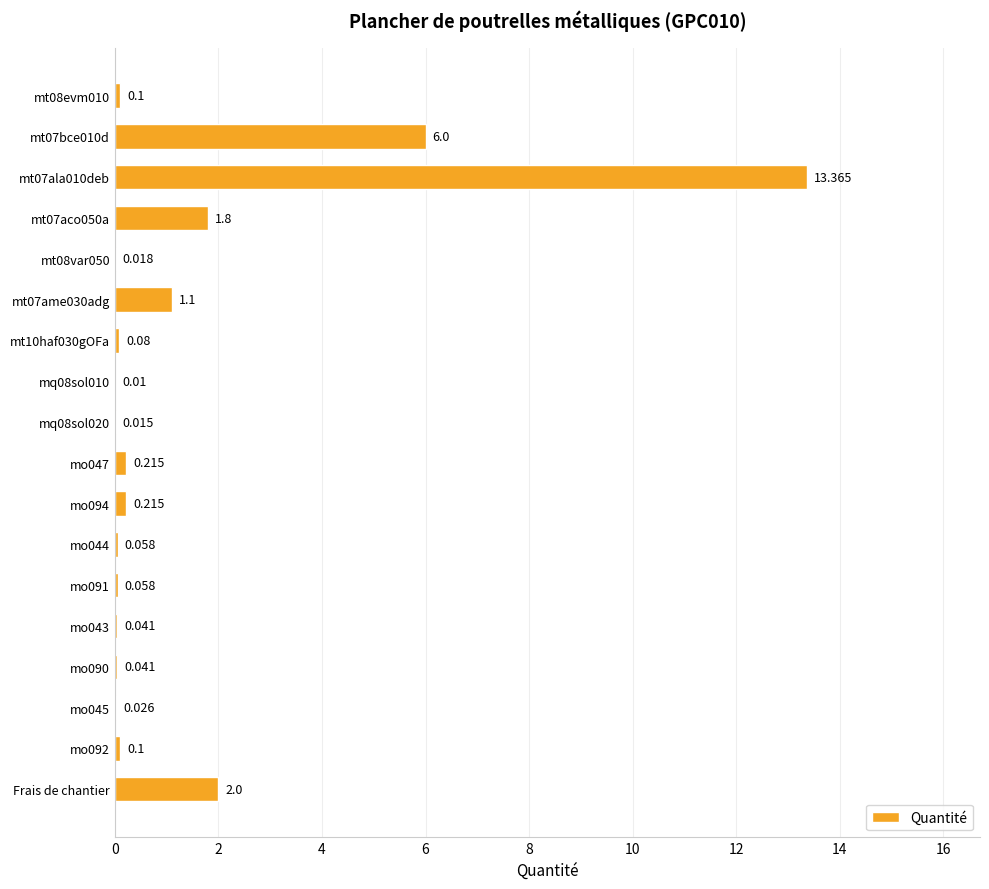

Are the bars horizontal?

Yes